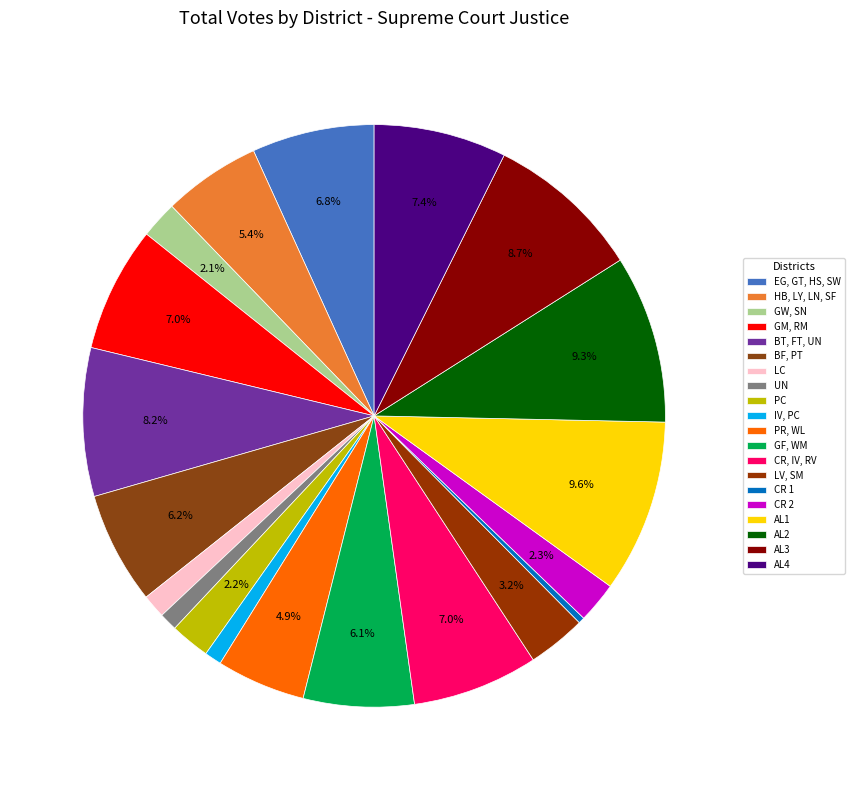

Which slice is the largest?

AL1